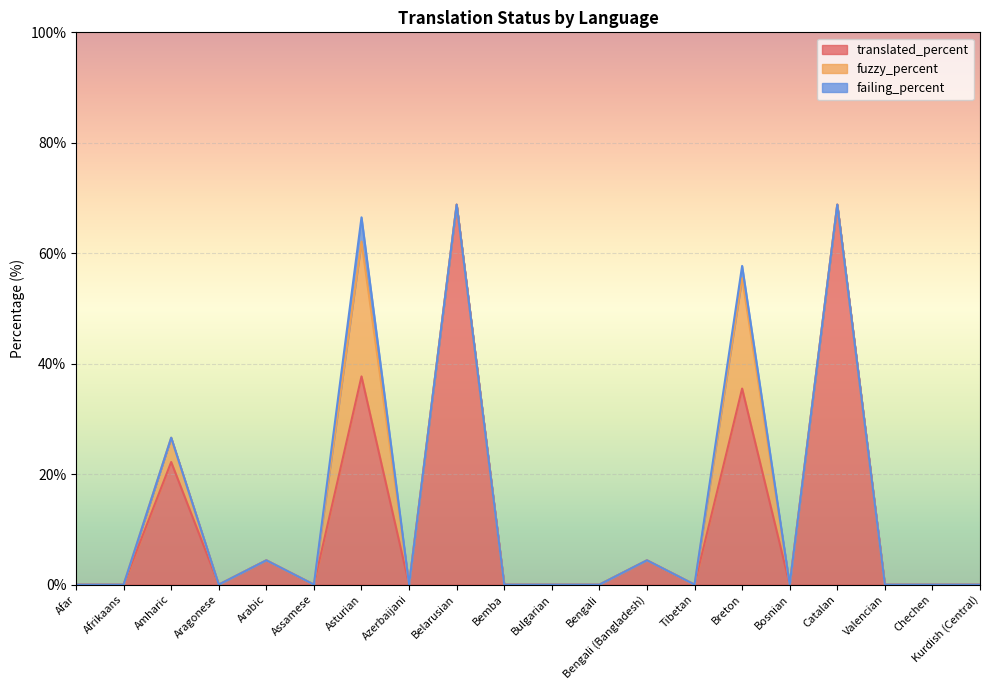

Which series has the largest total across all categories?

translated_percent